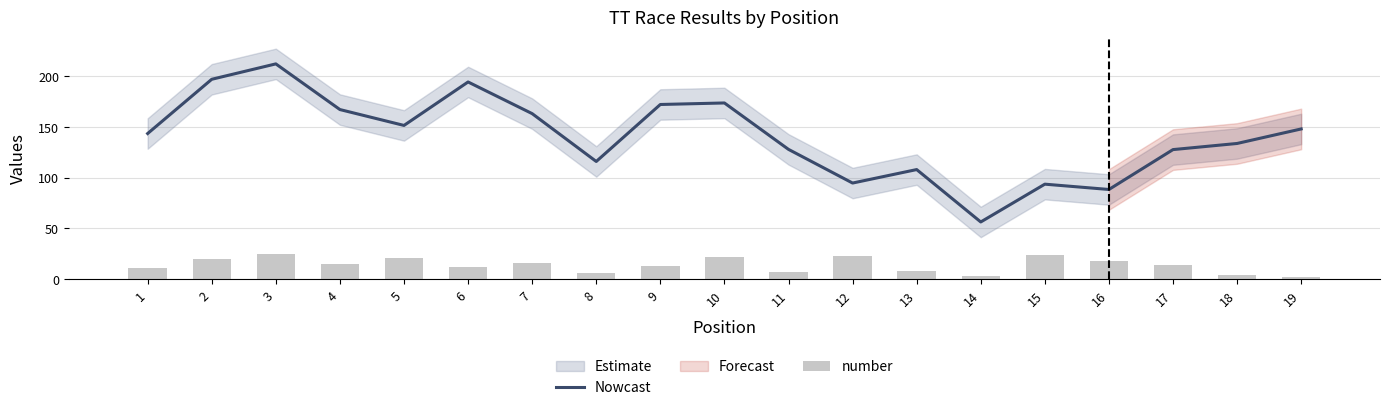

The value of Nowcast at 2 is 196.8. True or false?

True